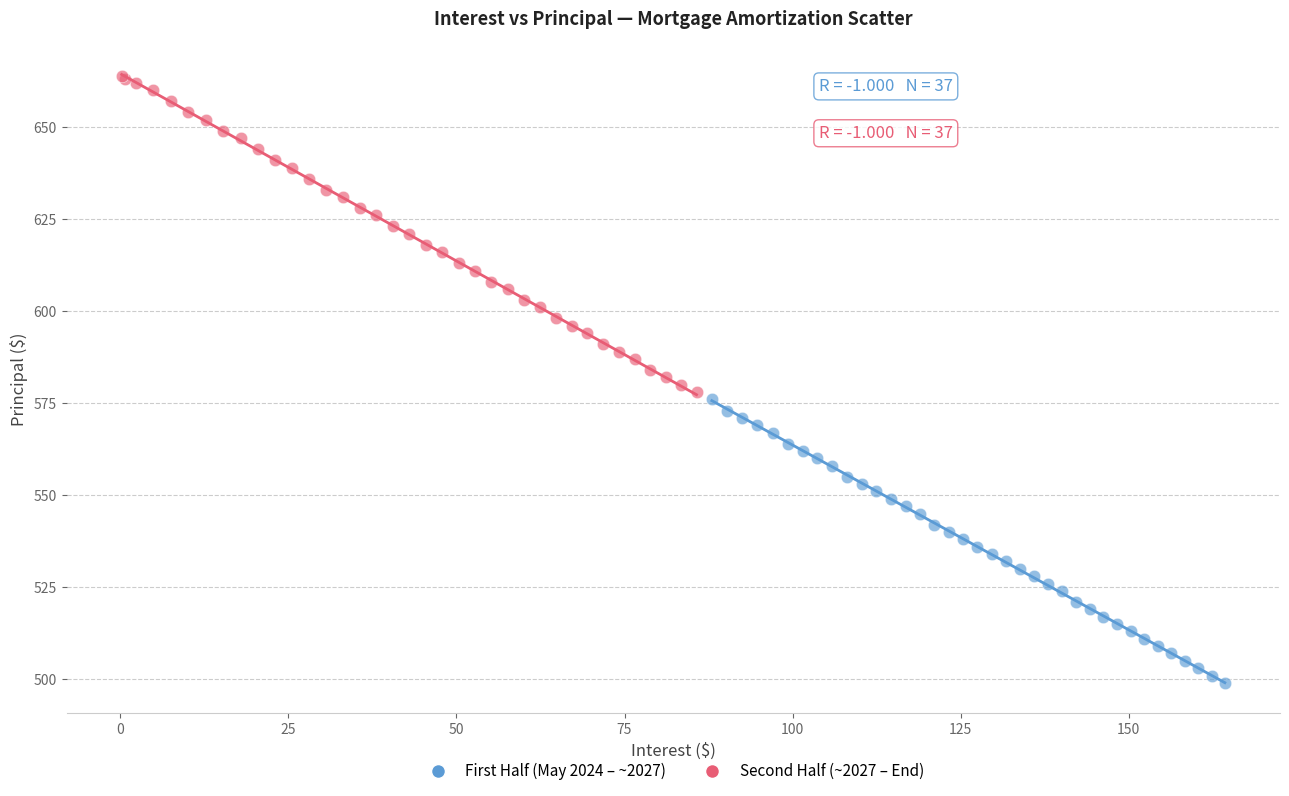

Which series reaches the minimum Y coordinate?

First Half (May 2024 – ~2027)